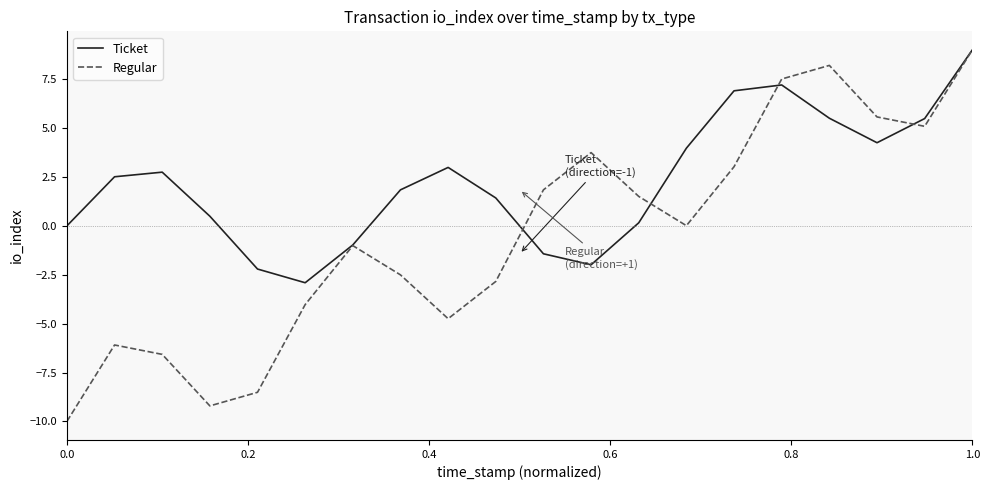

Which series has the widest spread of values?

Regular